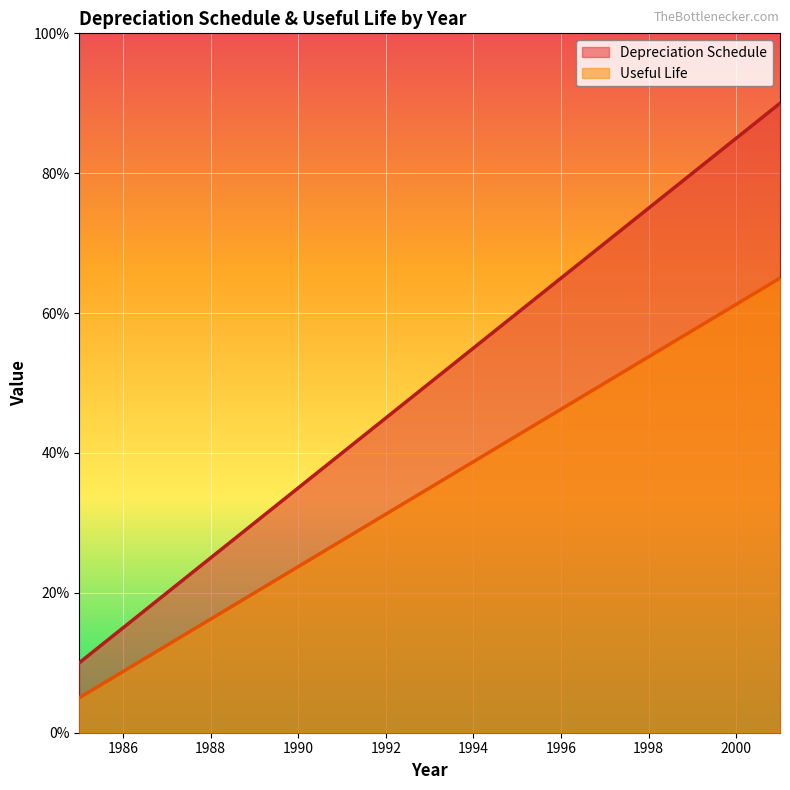

The value of Useful Life at 1993 is 16.3. True or false?

False